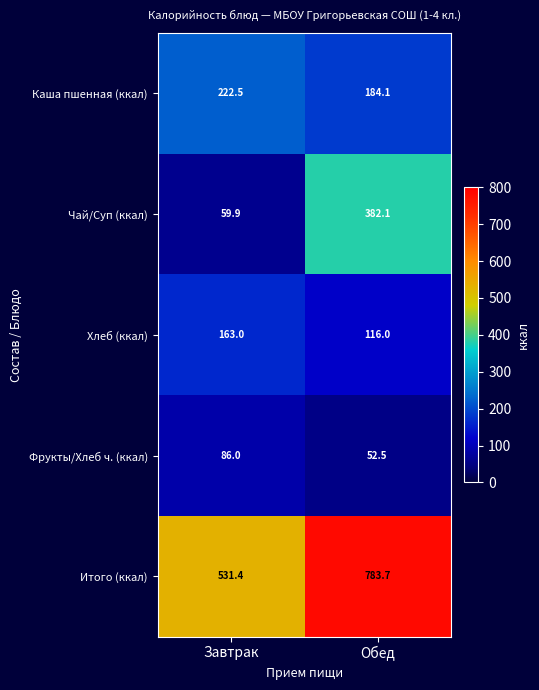

Which series changed the most between Завтрак and Обед?

Чай/Суп (ккал)